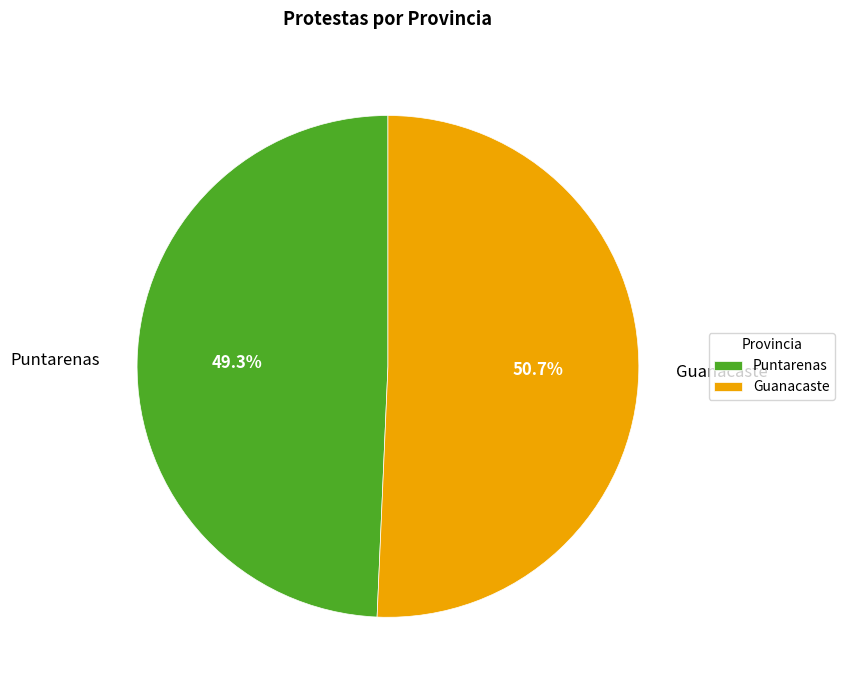

The Guanacaste slice represents 51% of the pie. True or false?

True